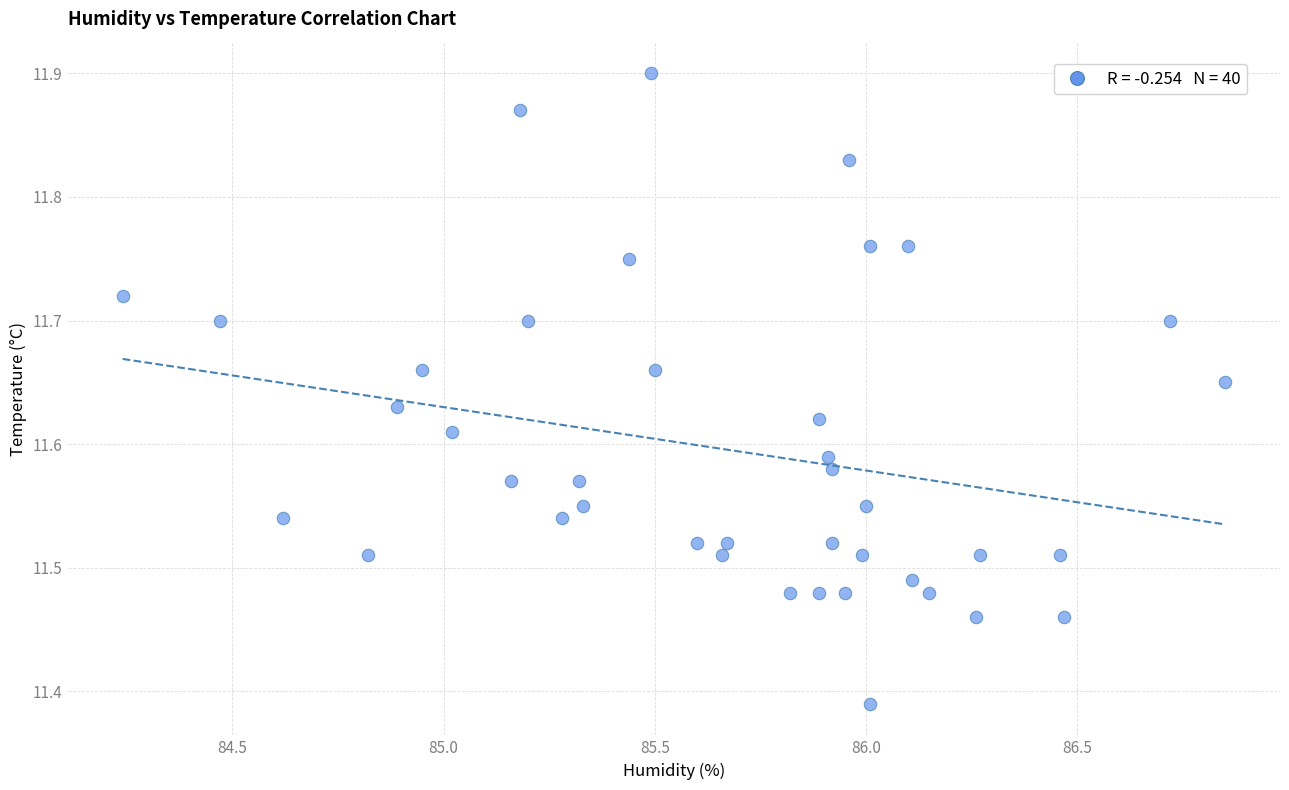

What is the range of X values (max minus min)?

2.6